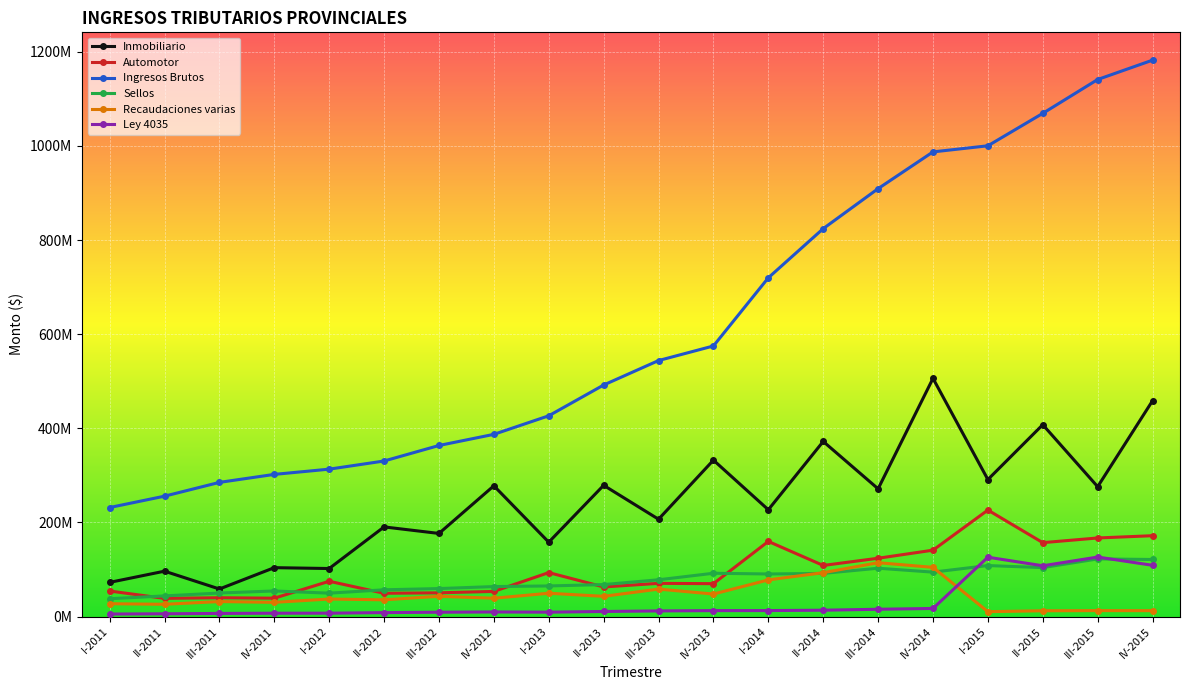

What is the difference between the maximum and minimum values in the Recaudaciones varias series?

104080170.0